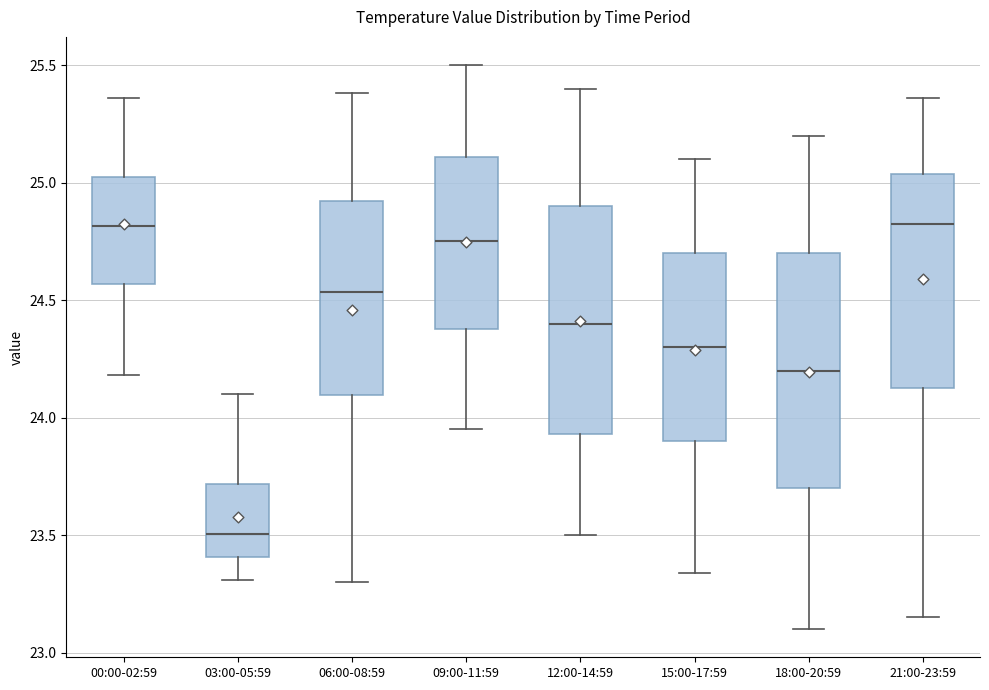

Where is the upper edge of the box for 21:00-23:59 on the y-axis? The values are not printed on the chart, so give them approximately, as read against the axis.

25.05